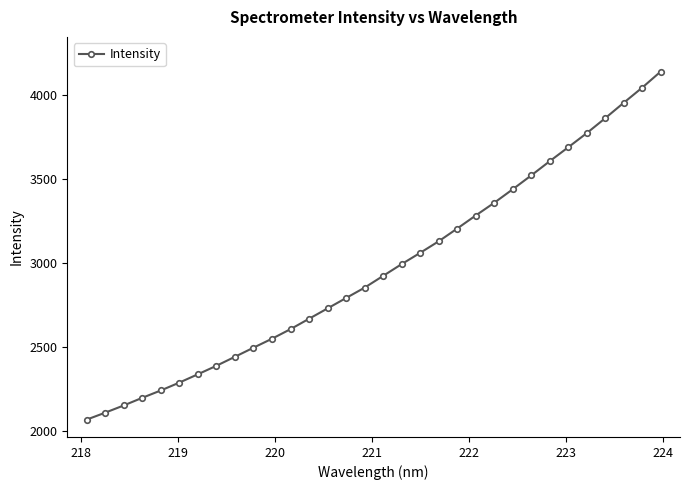

What is the value of the 16th point from the left?

2852.2